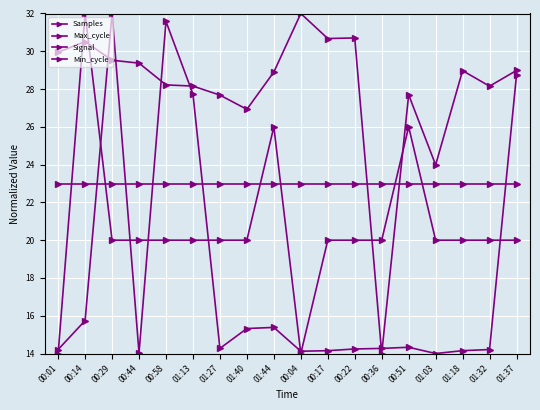

At which category does the chart reach its peak across all series?

00:04